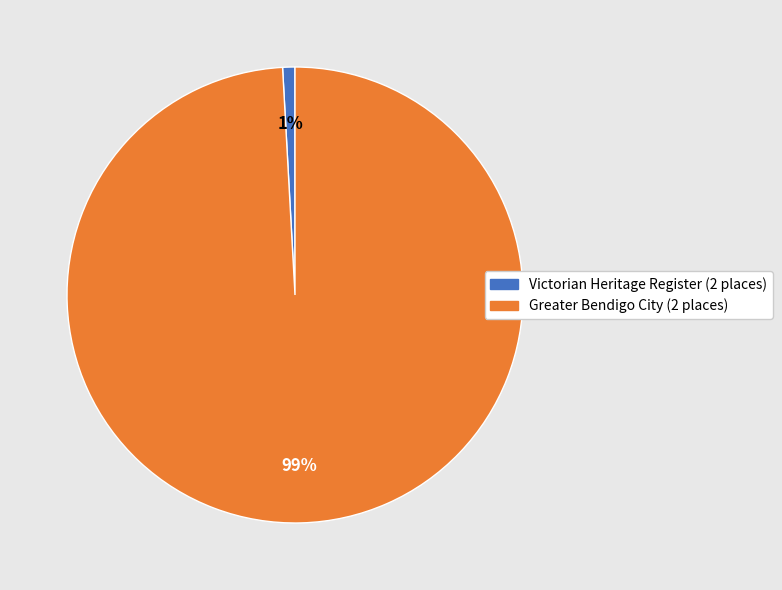

Combined, do Greater Bendigo City (2 places) and Victorian Heritage Register (2 places) account for over 50%?

Yes